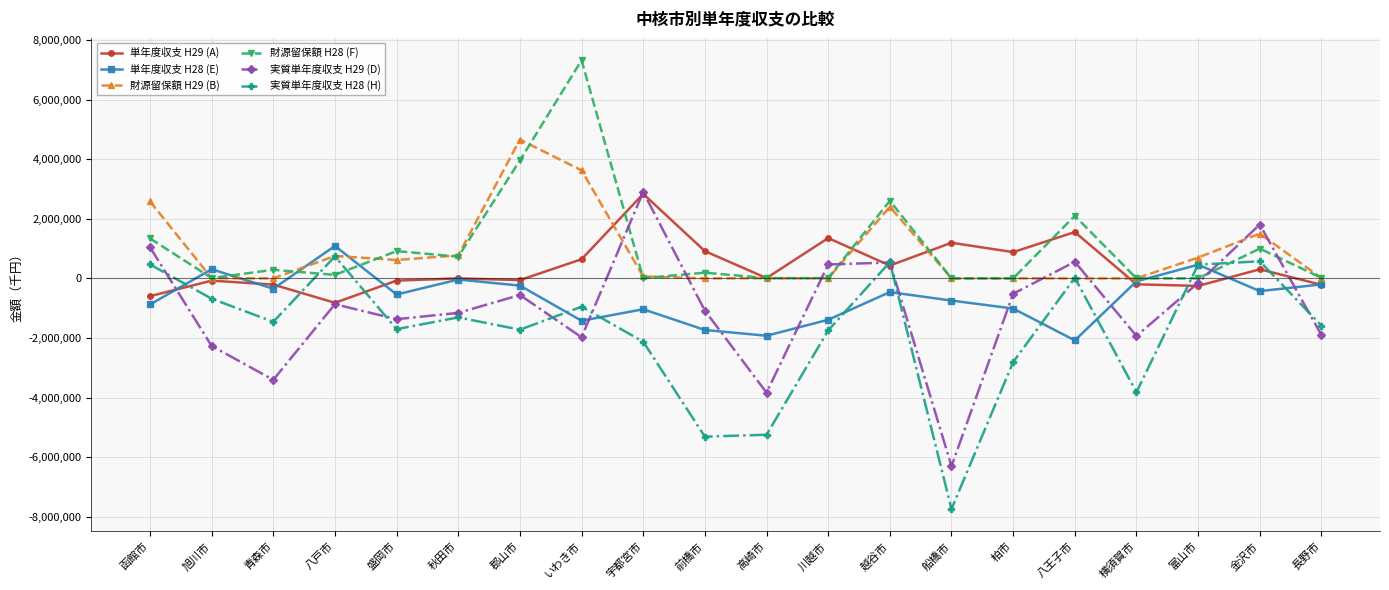

At which category does the chart reach its minimum across all series?

船橋市